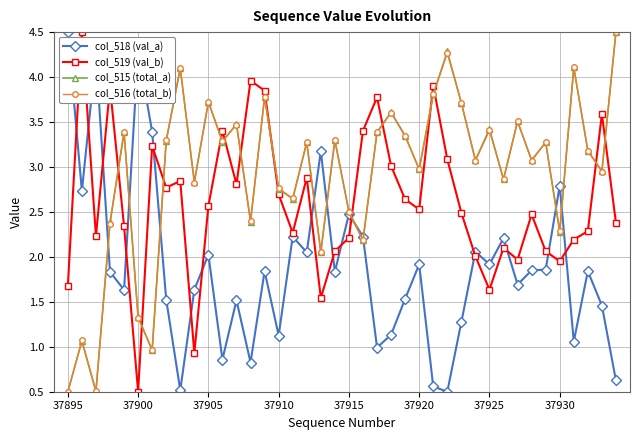

After their last crossing, which series has the higher values: col_519 (val_b) or col_516 (total_b)?

col_516 (total_b)